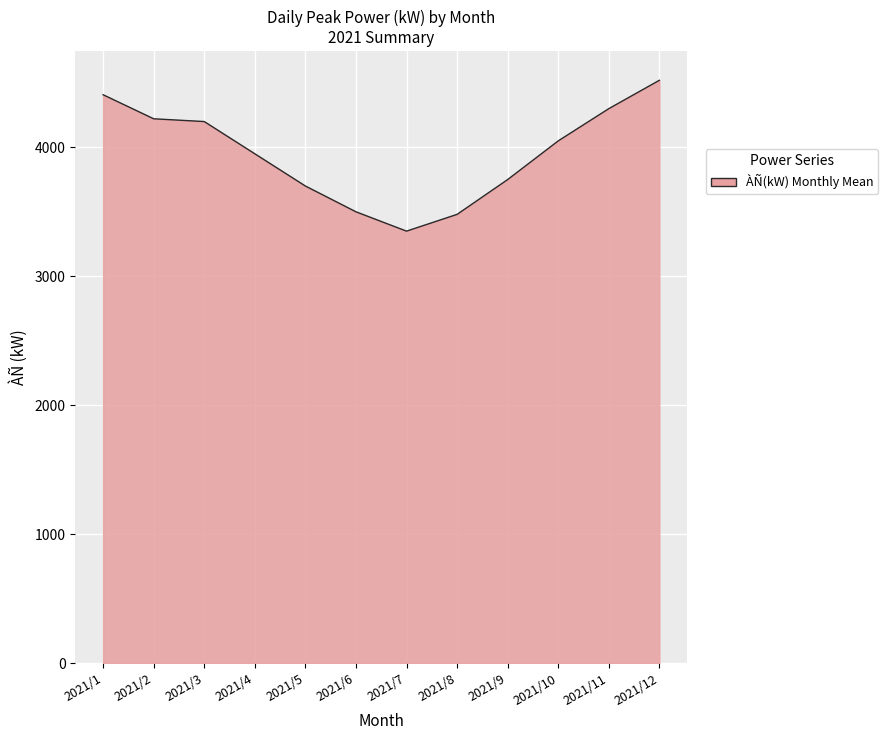

Which has a higher value, 2021/5 or 2021/11?

2021/11